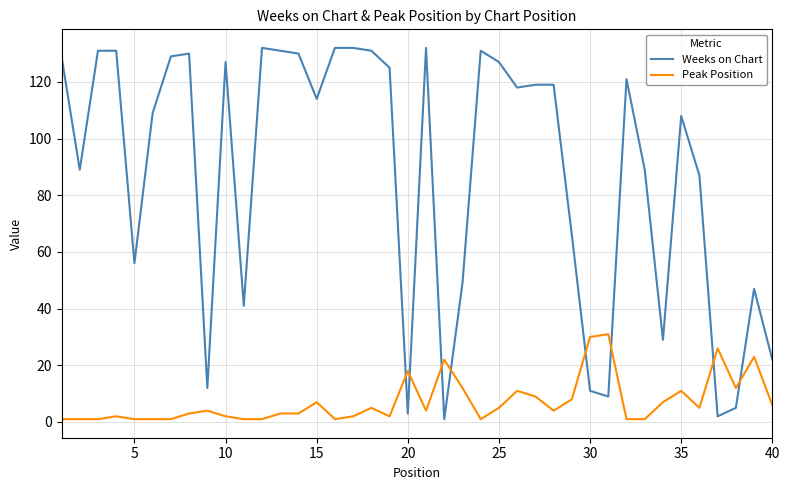

What is the maximum value shown in the chart?

132